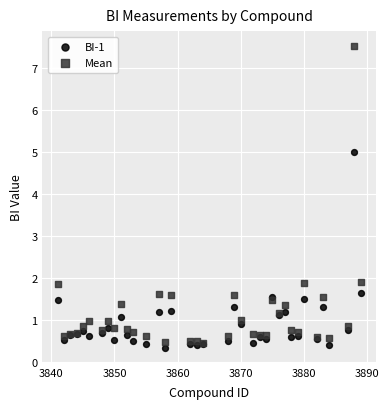

Which series reaches the minimum Y coordinate?

BI-1